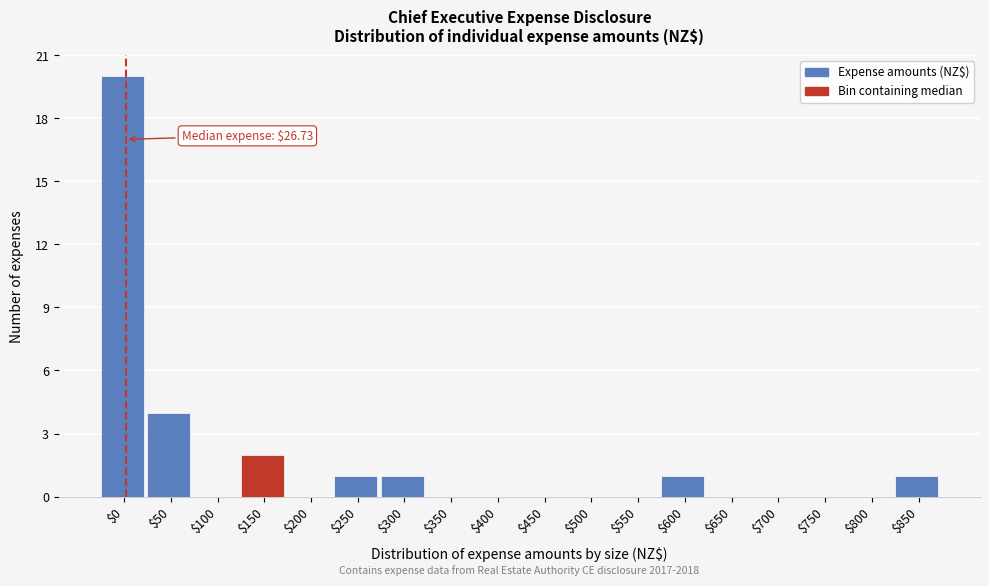

The chart shows a value of 0 at $800. True or false?

True